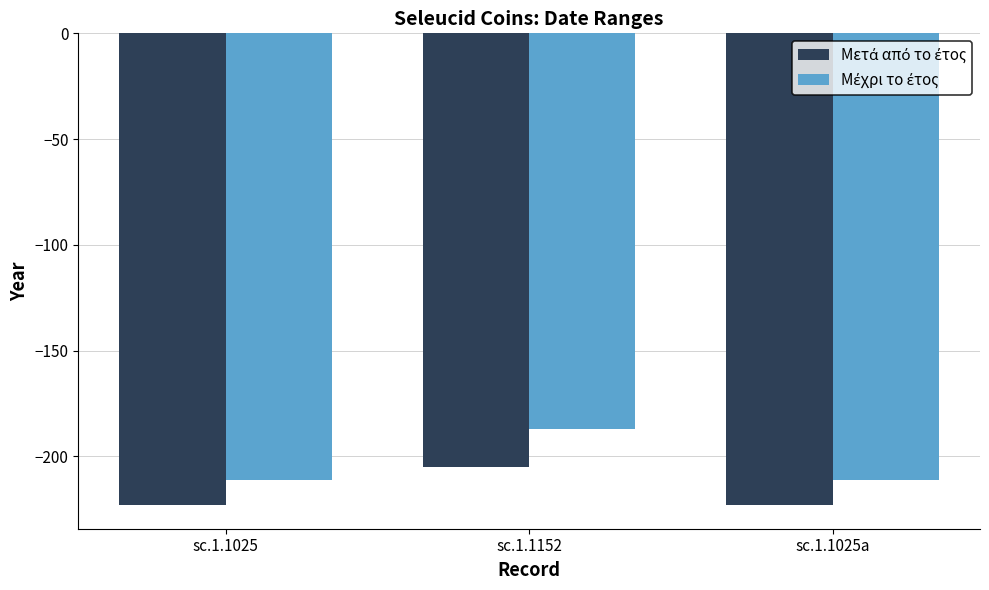

Which label corresponds to the largest value in the chart?

sc.1.1152